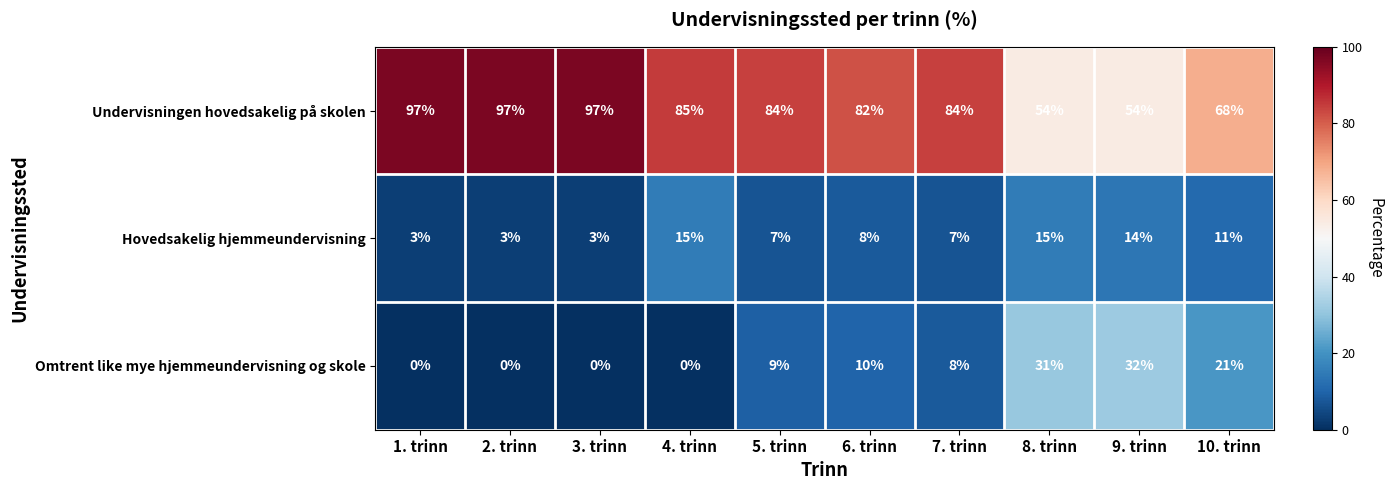

What is the highest value of the Undervisningen hovedsakelig på skolen series?

97